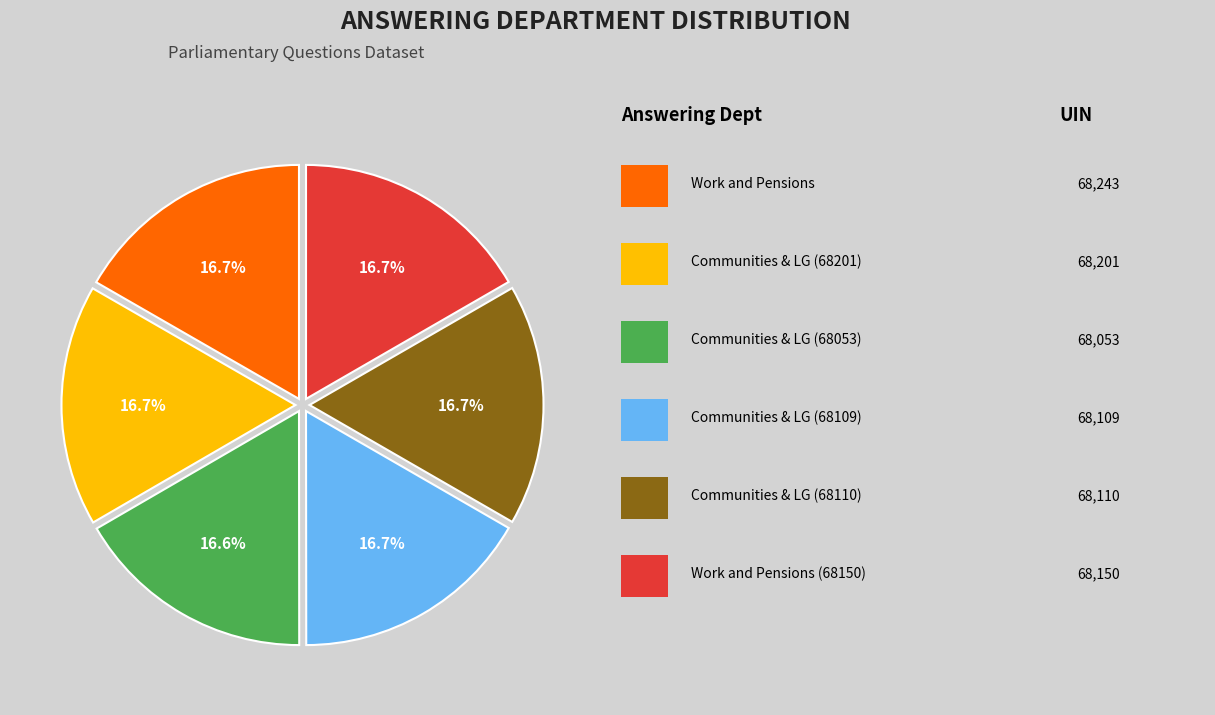

Is there any slice that represents more than half of the pie?

No